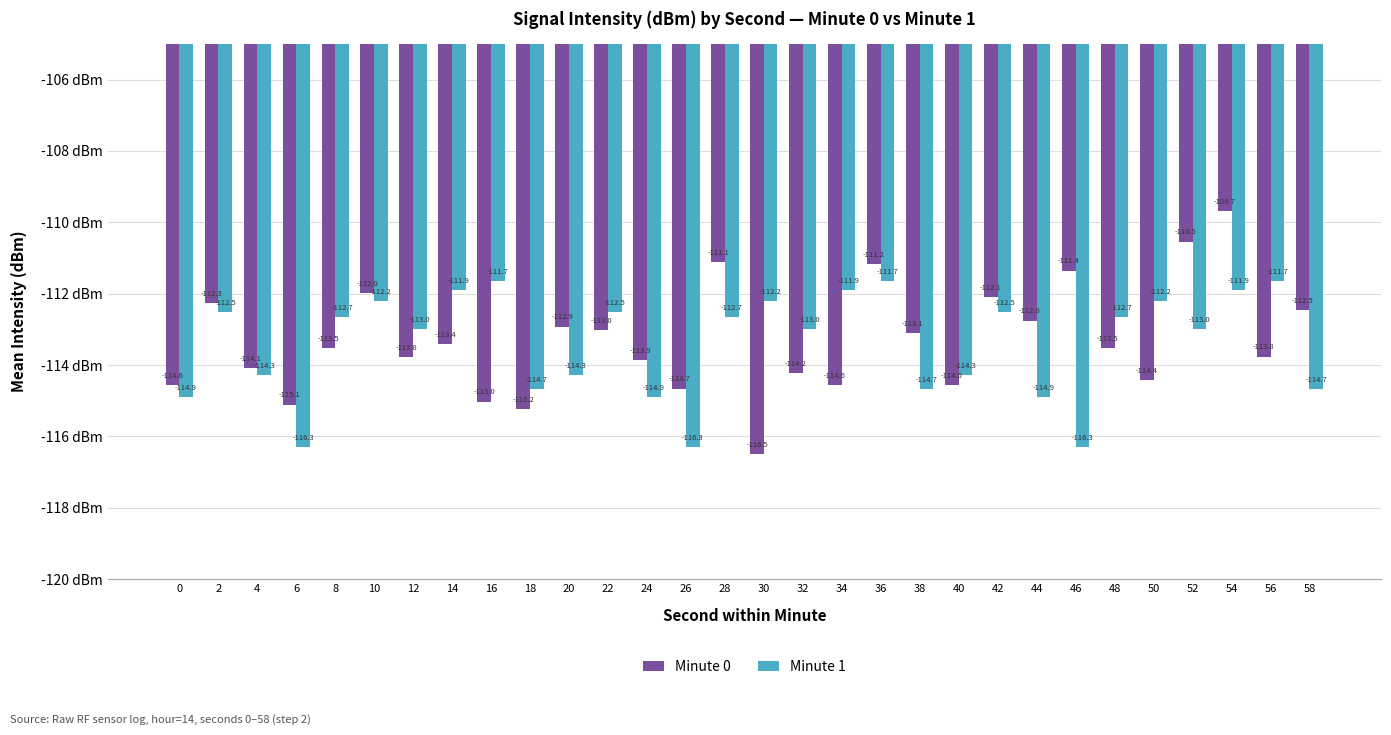

What is the total value across all series at 22?

-225.6